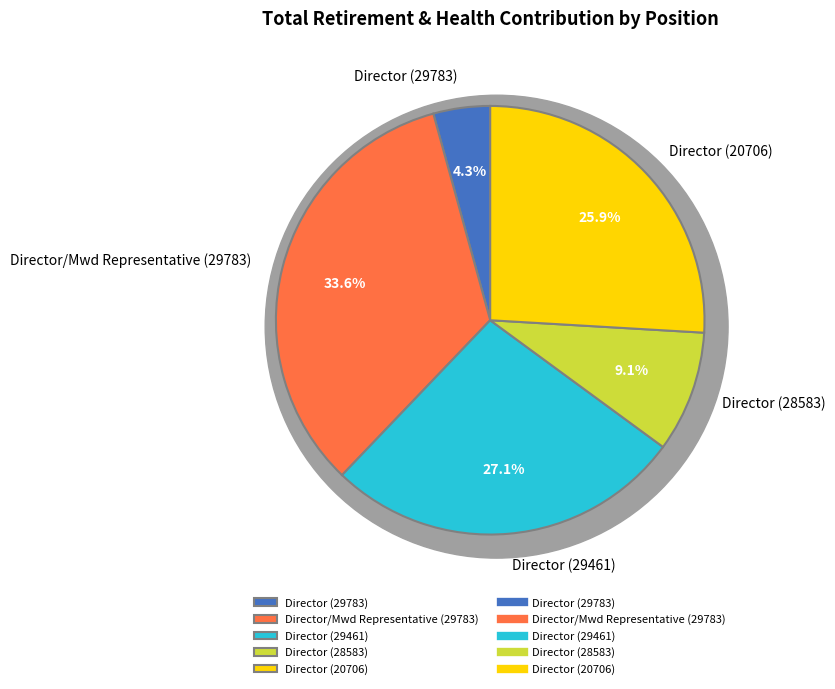

Rank the categories by value from lowest to highest.

Director (29783), Director (28583), Director (20706), Director (29461), Director/Mwd Representative (29783)